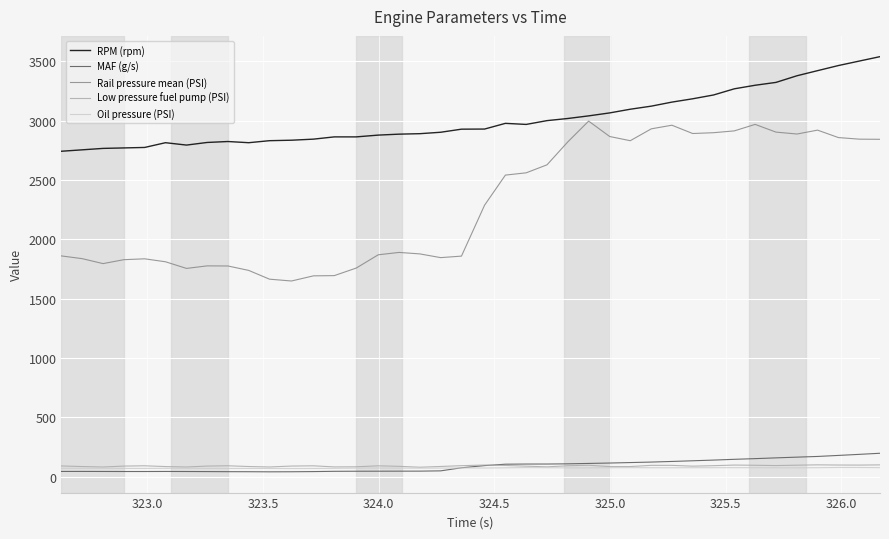

What is the lowest value of the Low pressure fuel pump (PSI) series?

79.9